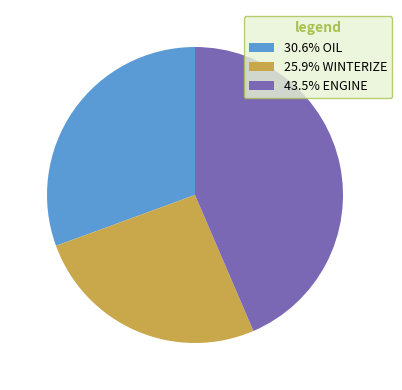

What is the ratio of the value at 25.9% WINTERIZE to the value at 30.6% OIL?

0.8